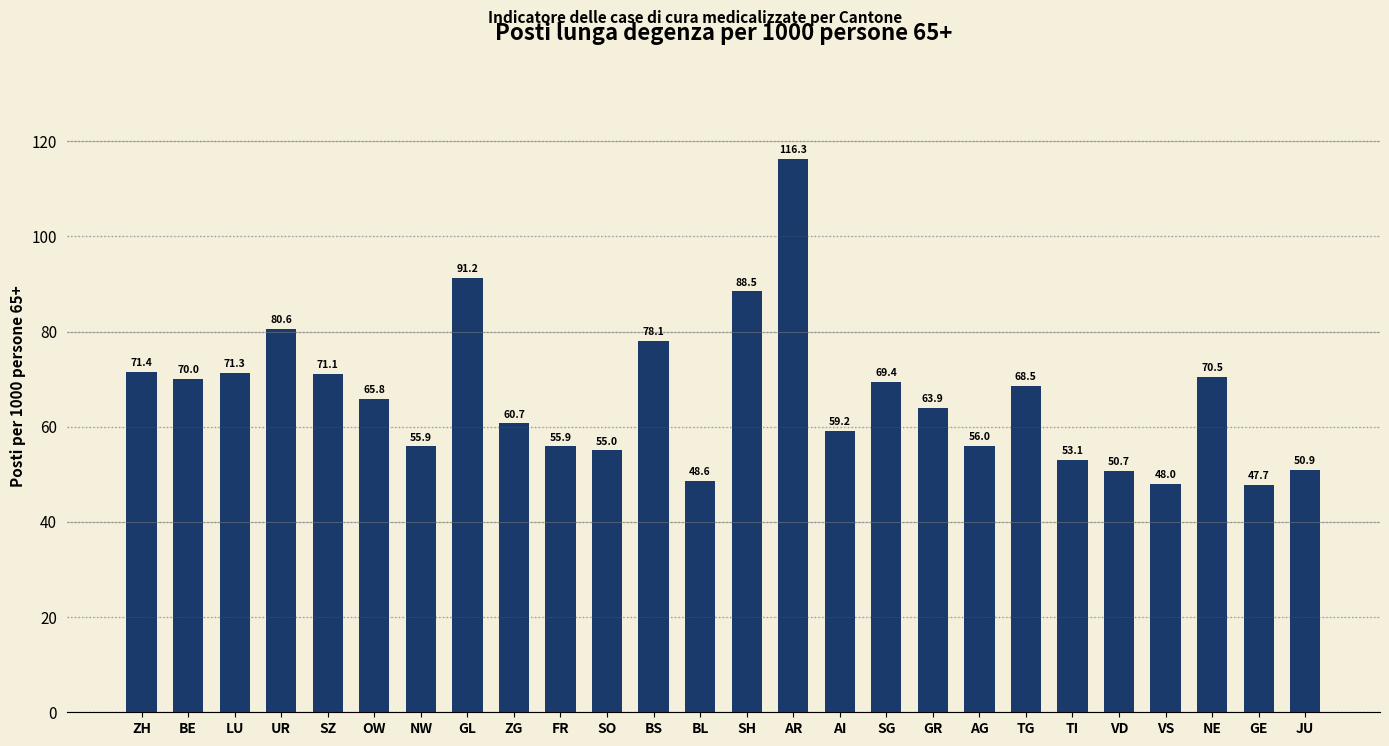

True or false: the data shows 44.1 at TG.

False